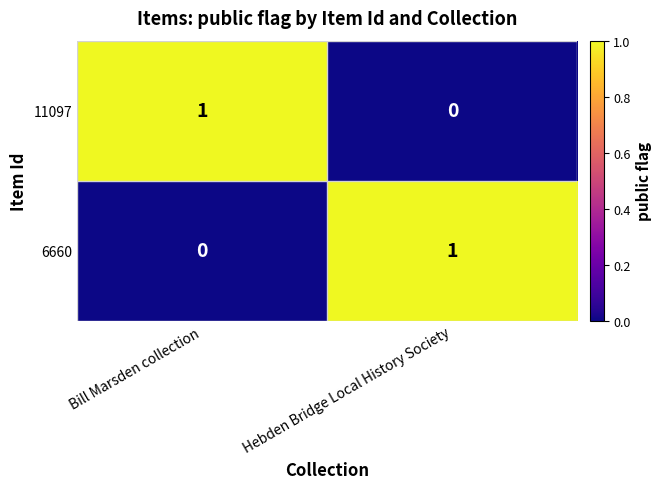

The value of 6660 at Hebden Bridge Local History Society is 1. True or false?

True